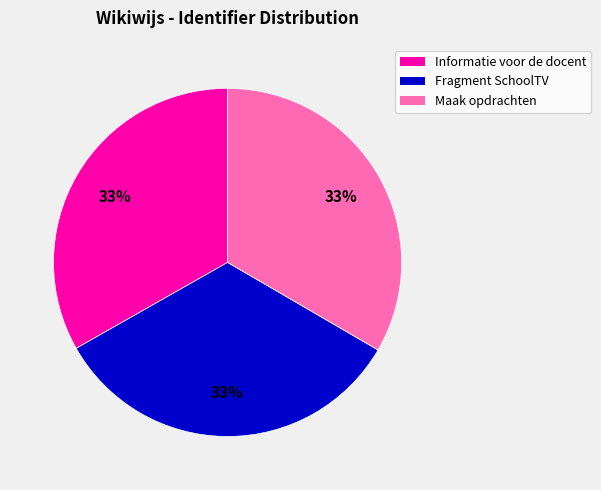

Approximately how many times larger is the value at Informatie voor de docent compared to Fragment SchoolTV?

1.0